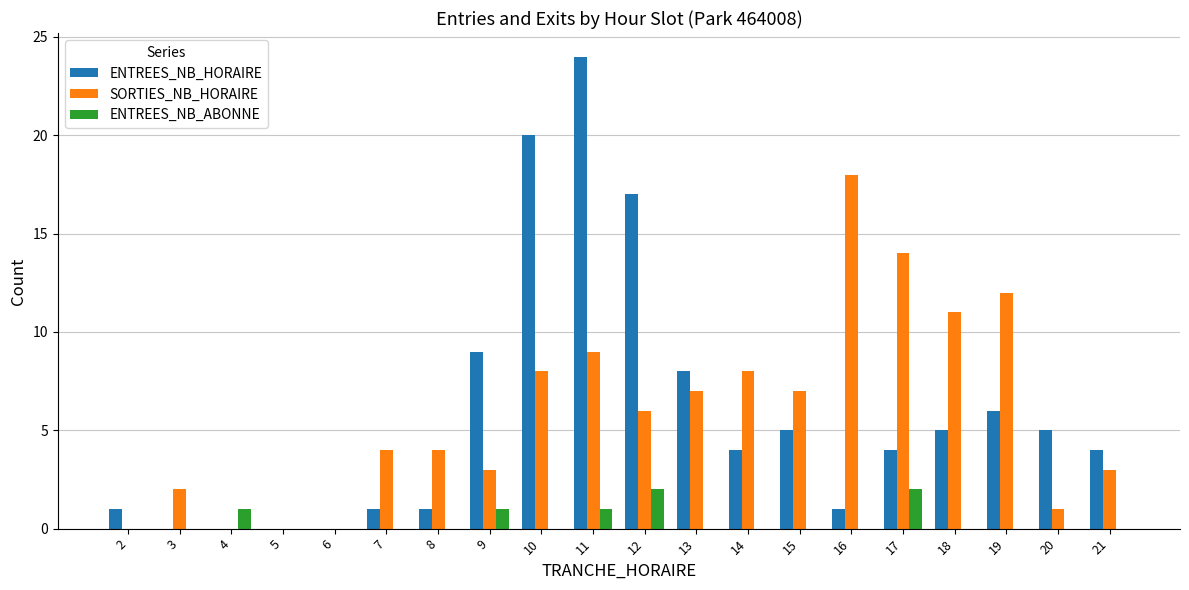

At which category is the sum across all series the highest?

11